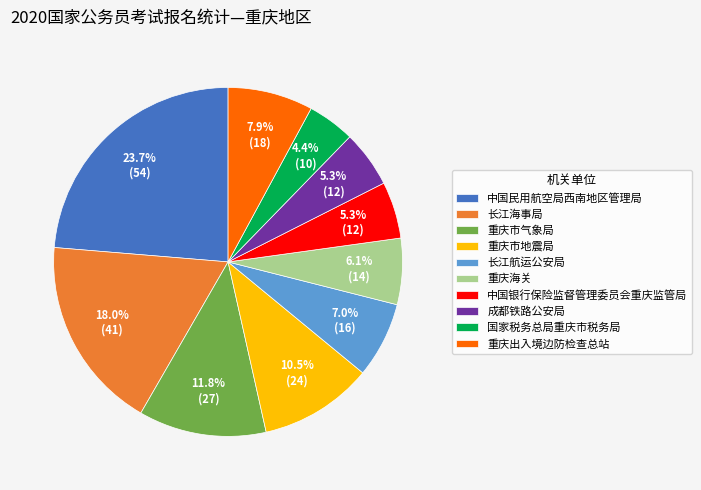

Is there any slice that represents more than half of the pie?

No